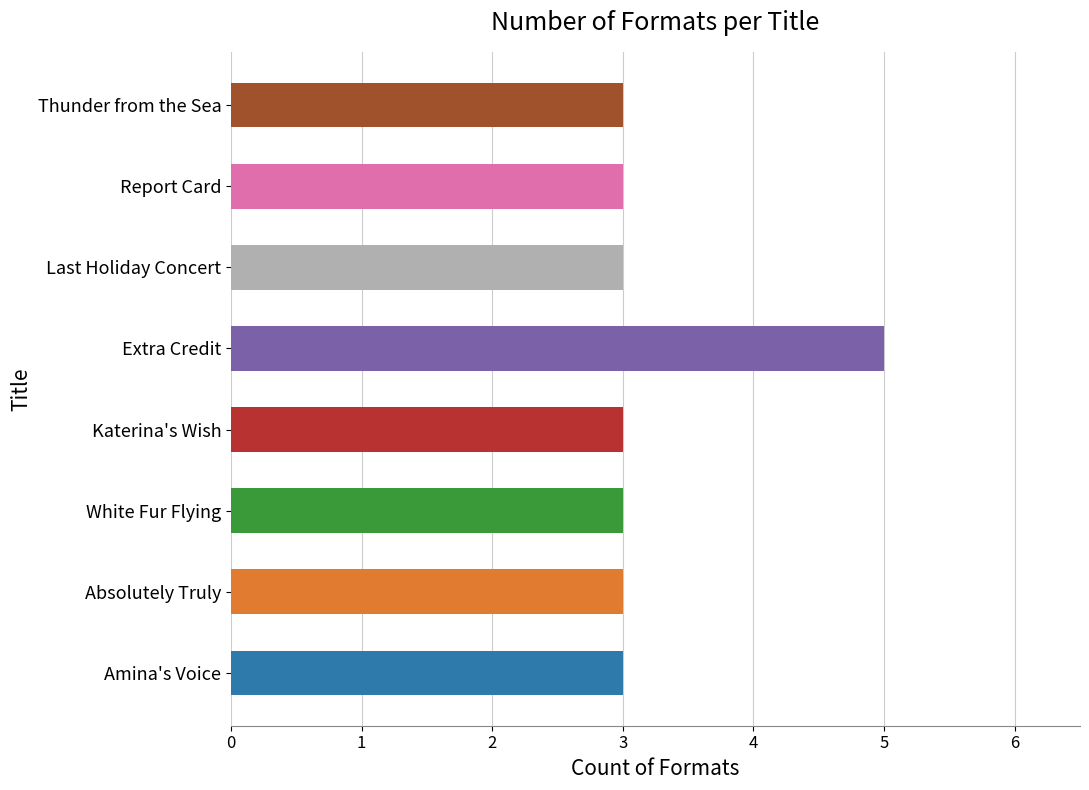

What is the ratio of the value at Extra Credit to the value at Amina's Voice?

1.7